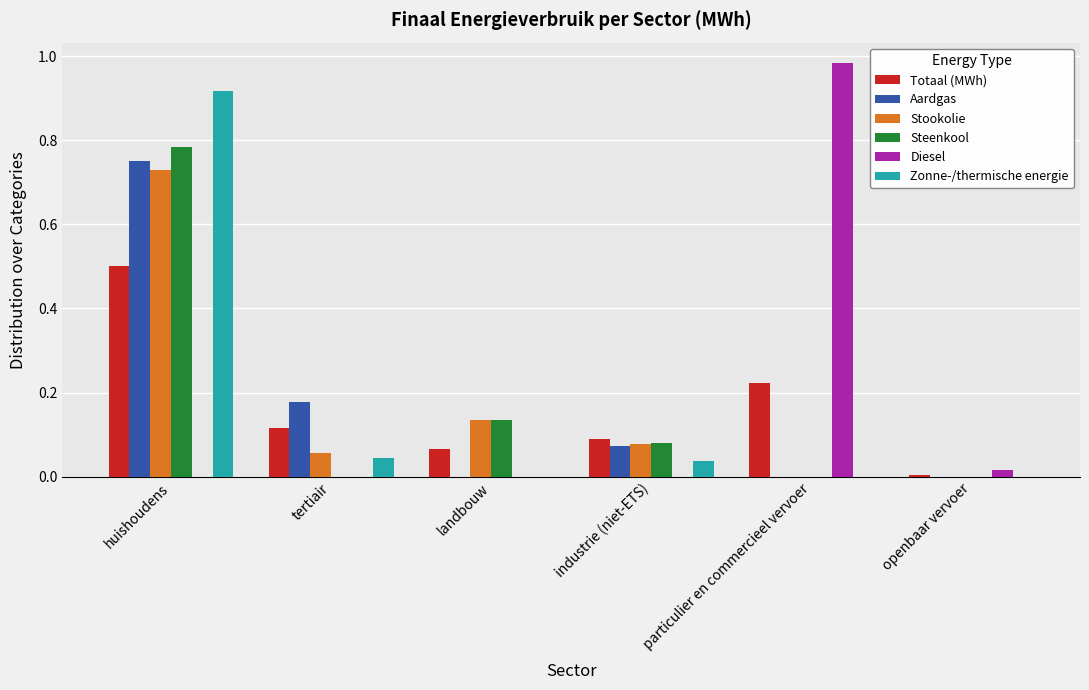

What are all the series names shown in the legend?

Totaal (MWh), Aardgas, Stookolie, Steenkool, Diesel, Zonne-/thermische energie